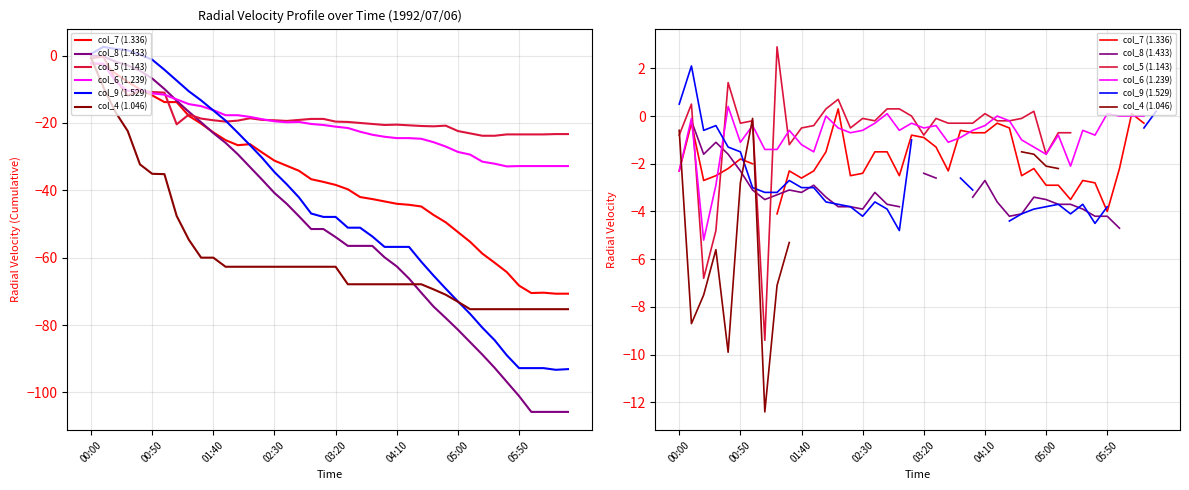

How many times do col_5 (1.143) and col_4 (1.046) cross each other?

3